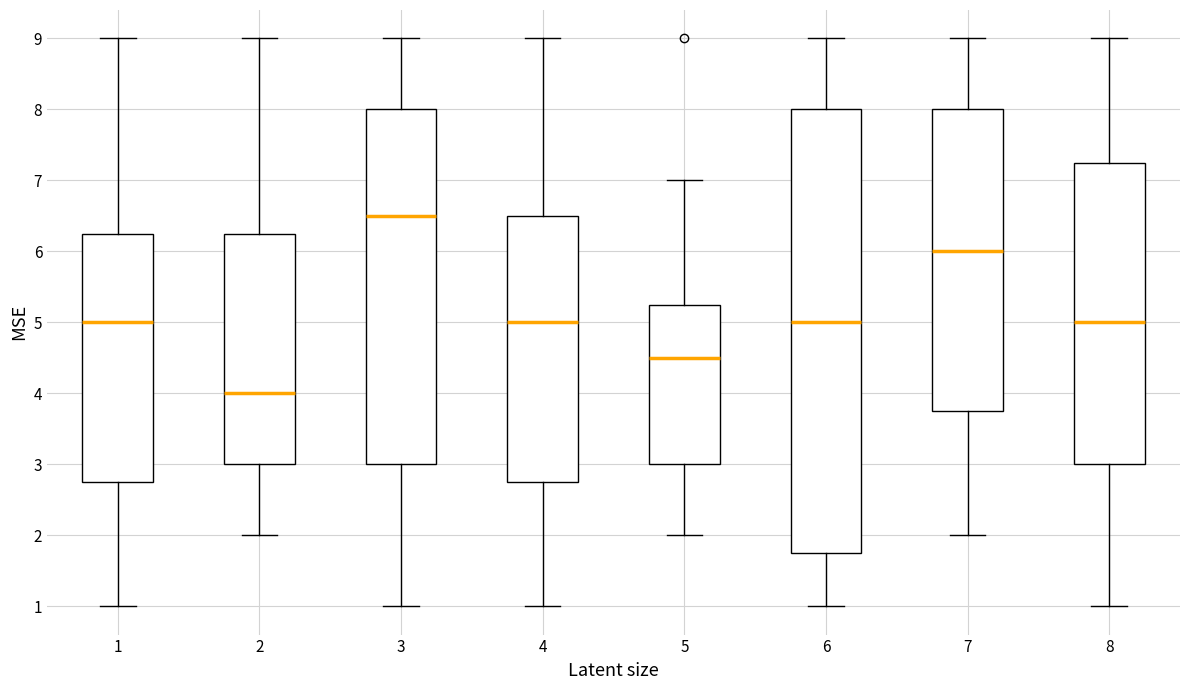

Where is the lower edge of the box at x = 2 on the y-axis? The values are not printed on the chart, so give them approximately, as read against the axis.

3.0